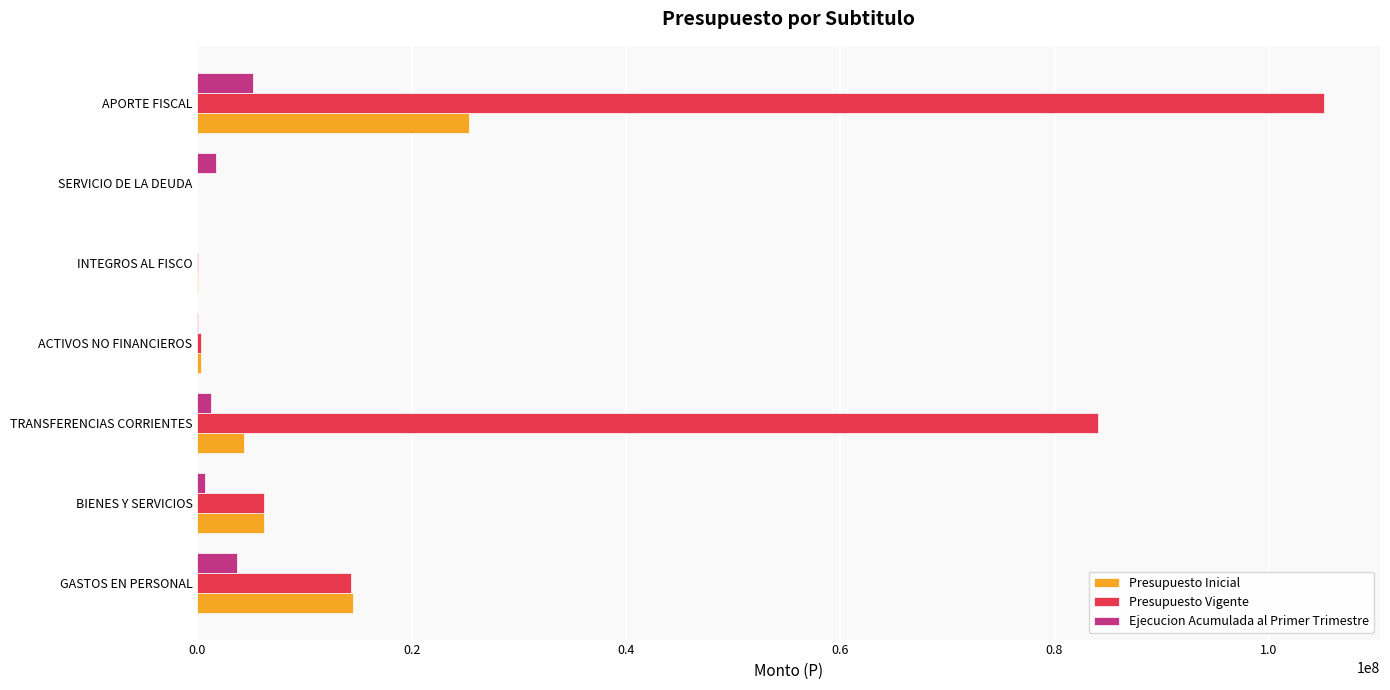

Which category has the highest value across all series?

APORTE FISCAL